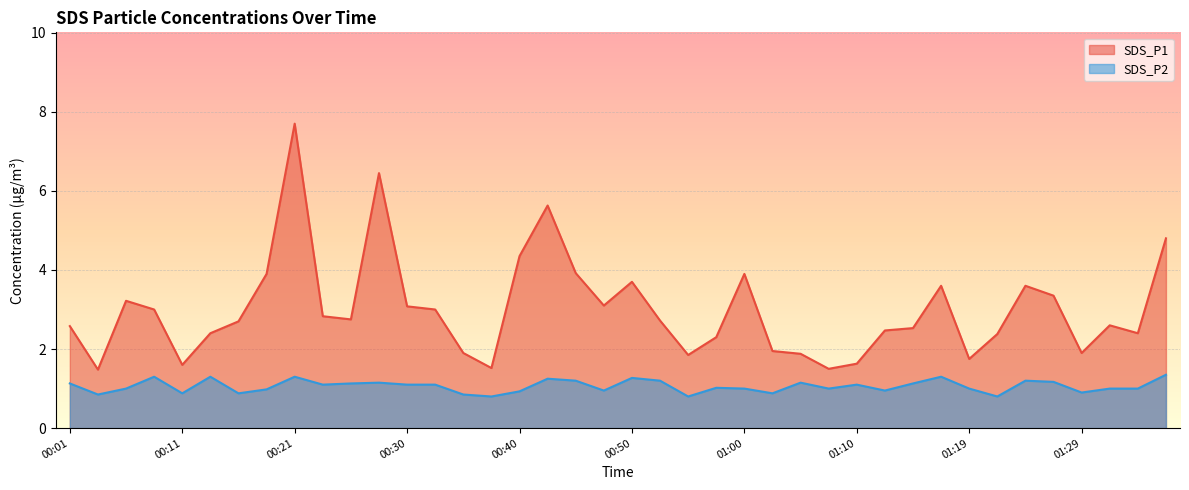

True or false: SDS_P2 and SDS_P1 cross at least once.

False